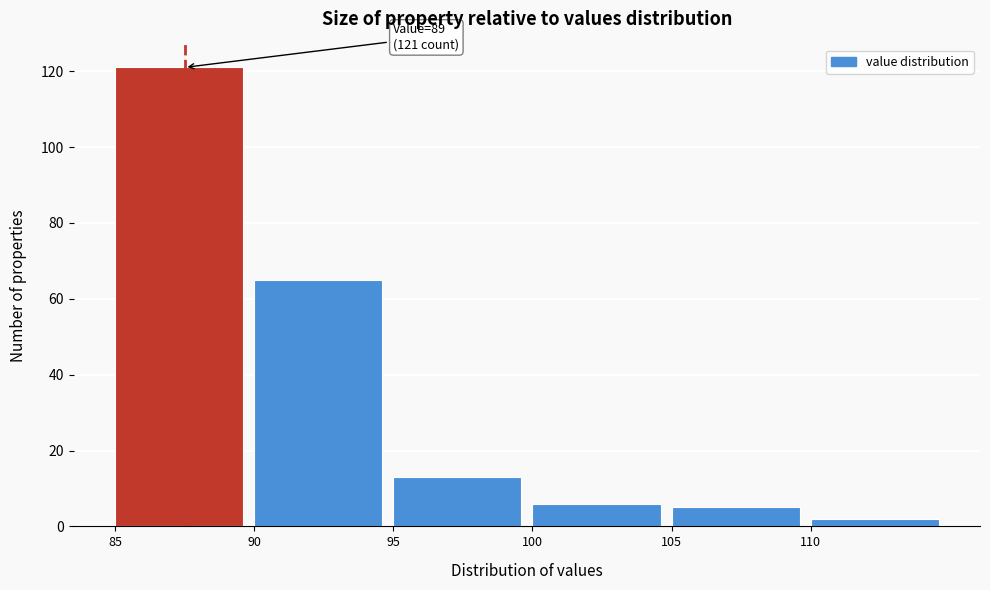

Reading left to right, what are all the values shown in this chart?

85=121	90=65	95=13	100=6	105=5	110=2